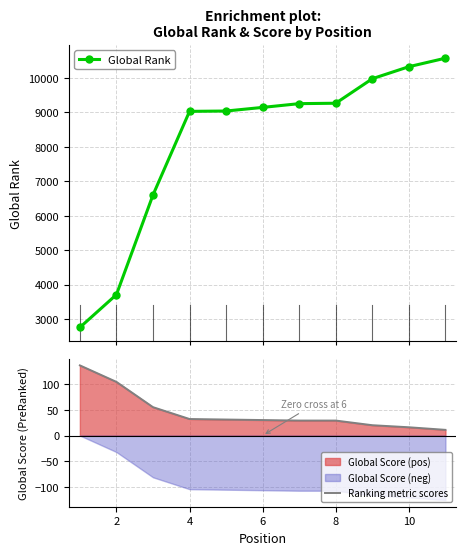

True or false: Global Rank and Ranking metric scores intersect in this chart.

False